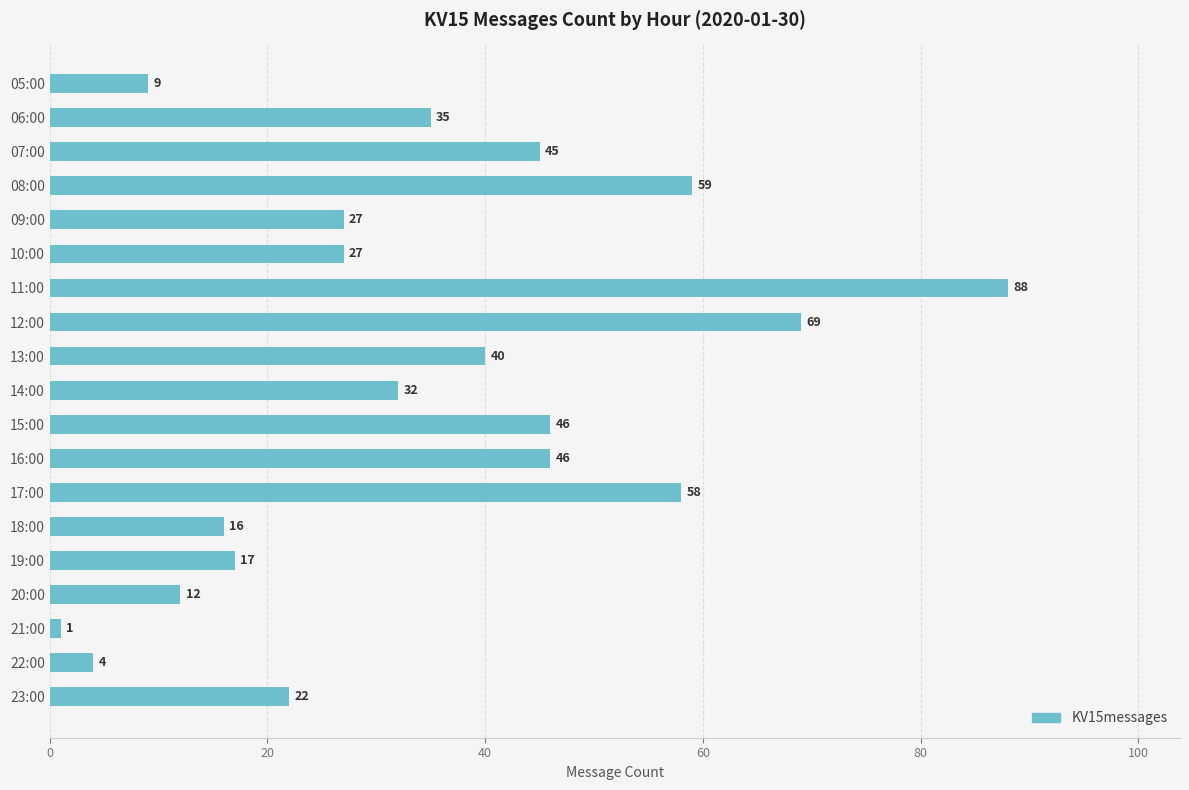

What is the difference between the maximum and minimum values?

87